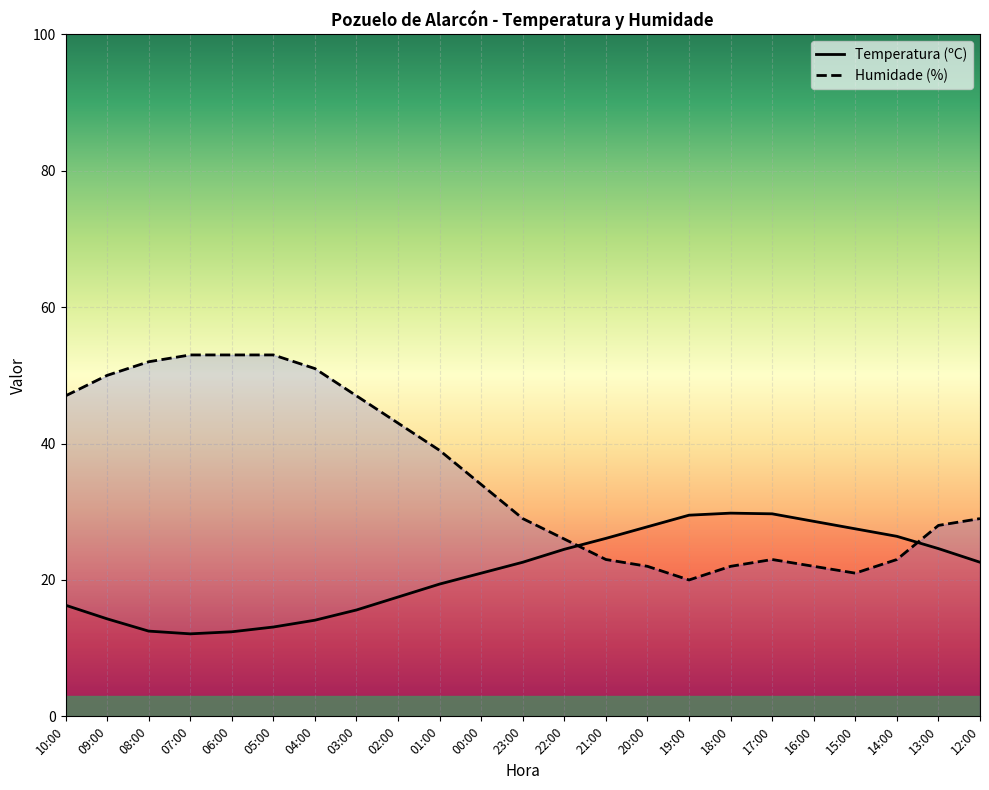

What are all the series names shown in the legend?

Temperatura (ºC), Humidade (%)